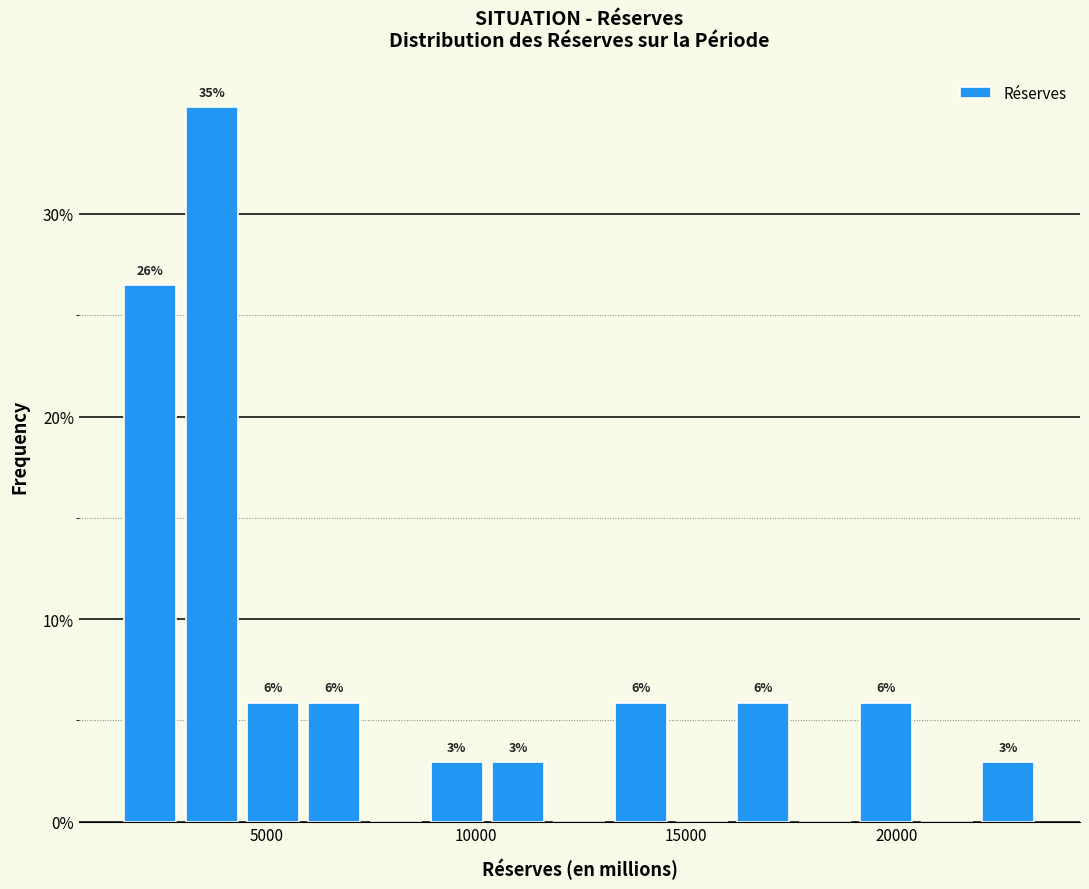

Read against the x-axis, roughly where is the centre of the tallest bar?

3500